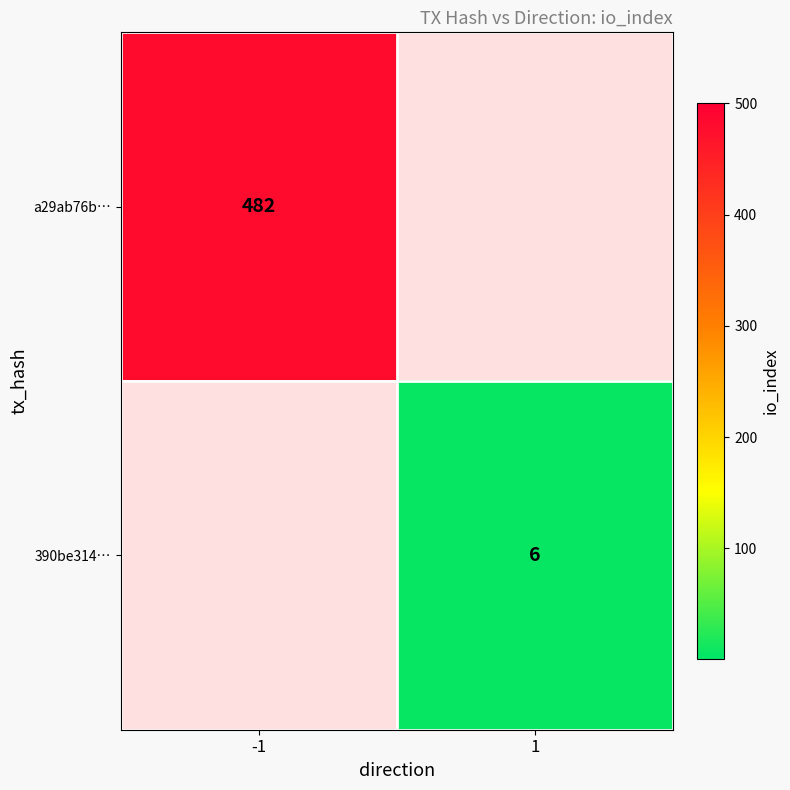

Is the value of a29ab76b… at -1 greater than the value of 390be314… at 1?

Yes